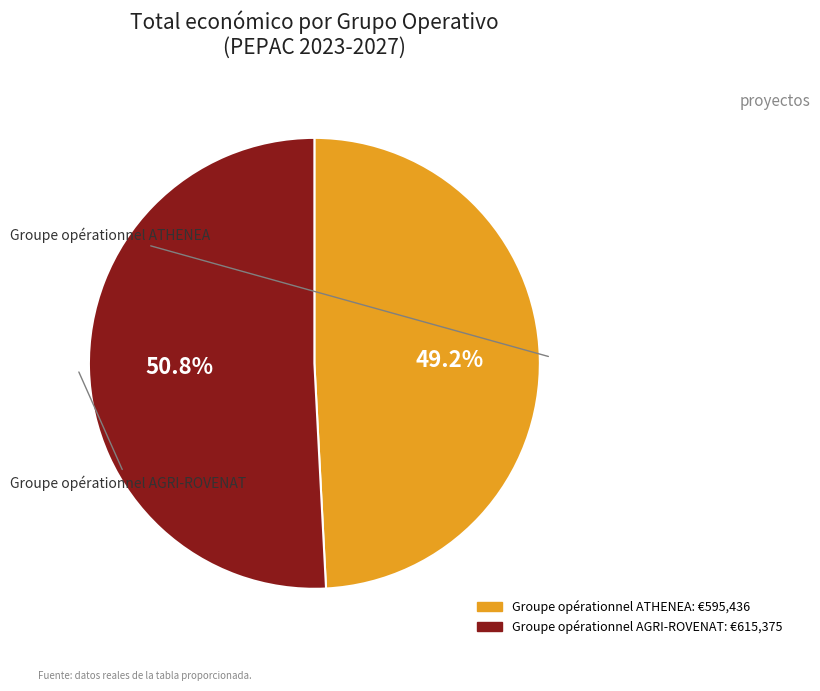

To the nearest percent, what percentage of the pie is Groupe opérationnel AGRI-ROVENAT?

51%